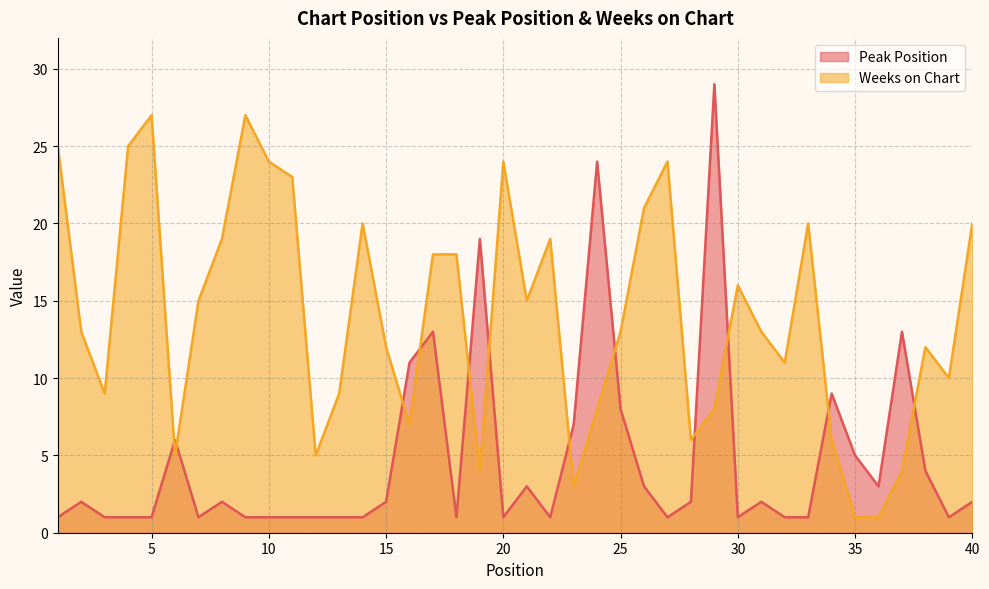

Does the chart display data point markers on the line(s)?

No